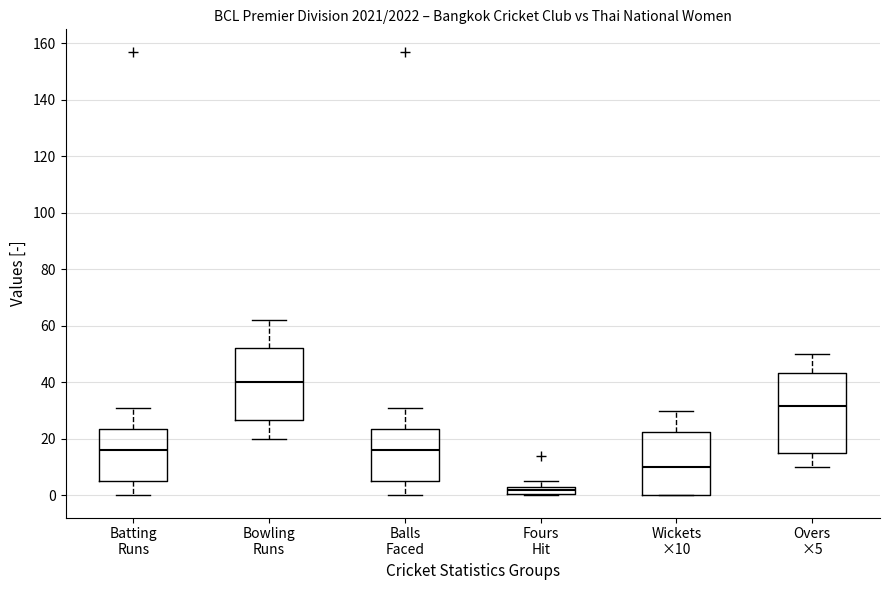

Which box is the tallest, from its lower edge to its upper edge?

Overs ×5